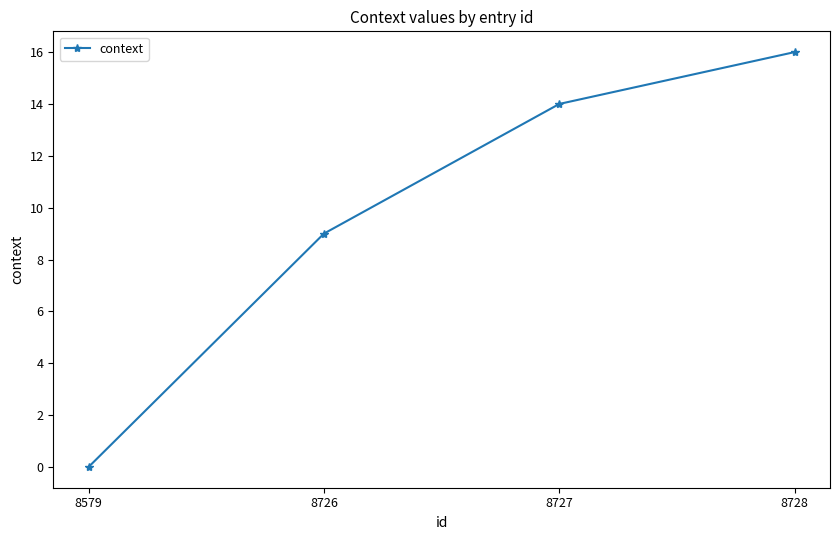

Reading right to left, list all the values displayed in this chart.

8728=16	8727=14	8726=9	8579=0